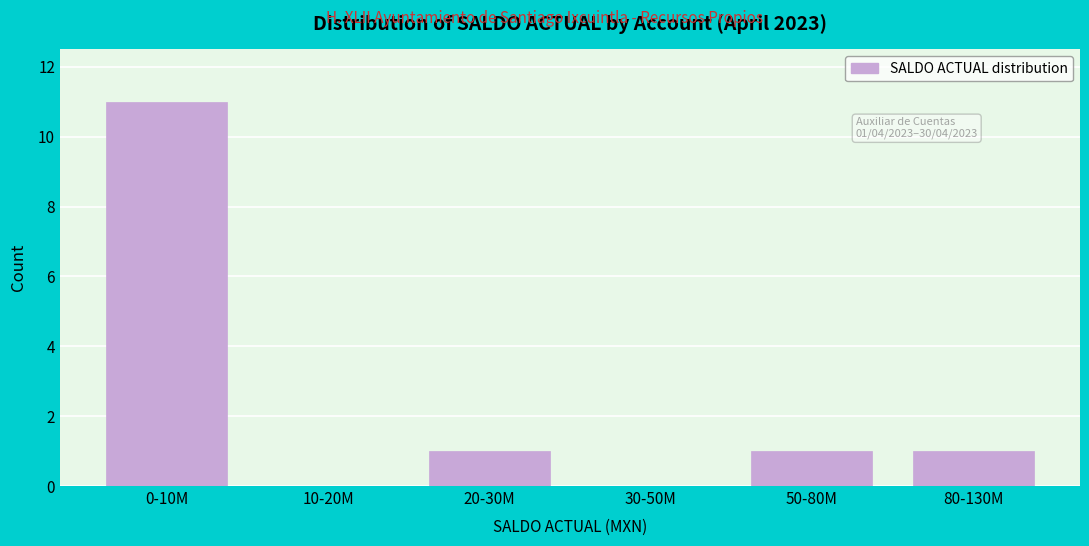

Reading left to right, list all the values displayed in this chart.

0-10M=11	10-20M=0	20-30M=1	30-50M=0	50-80M=1	80-130M=1